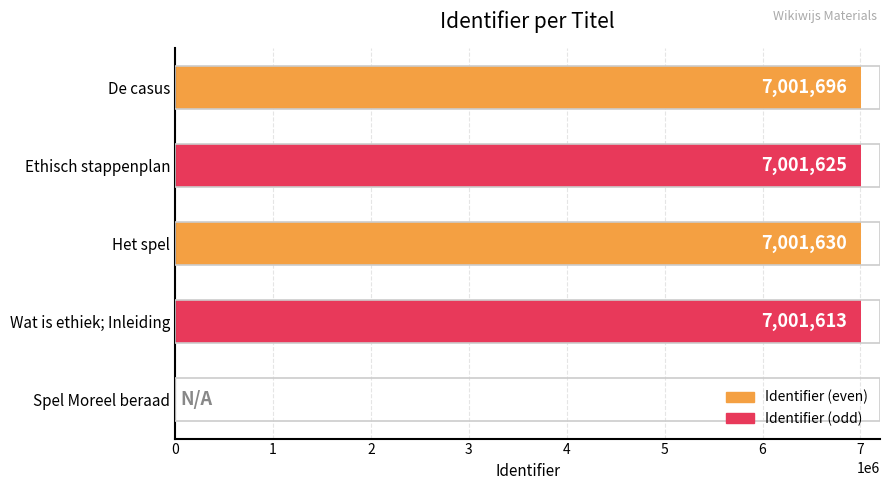

Are the bars grouped side by side (vs. stacked)?

No